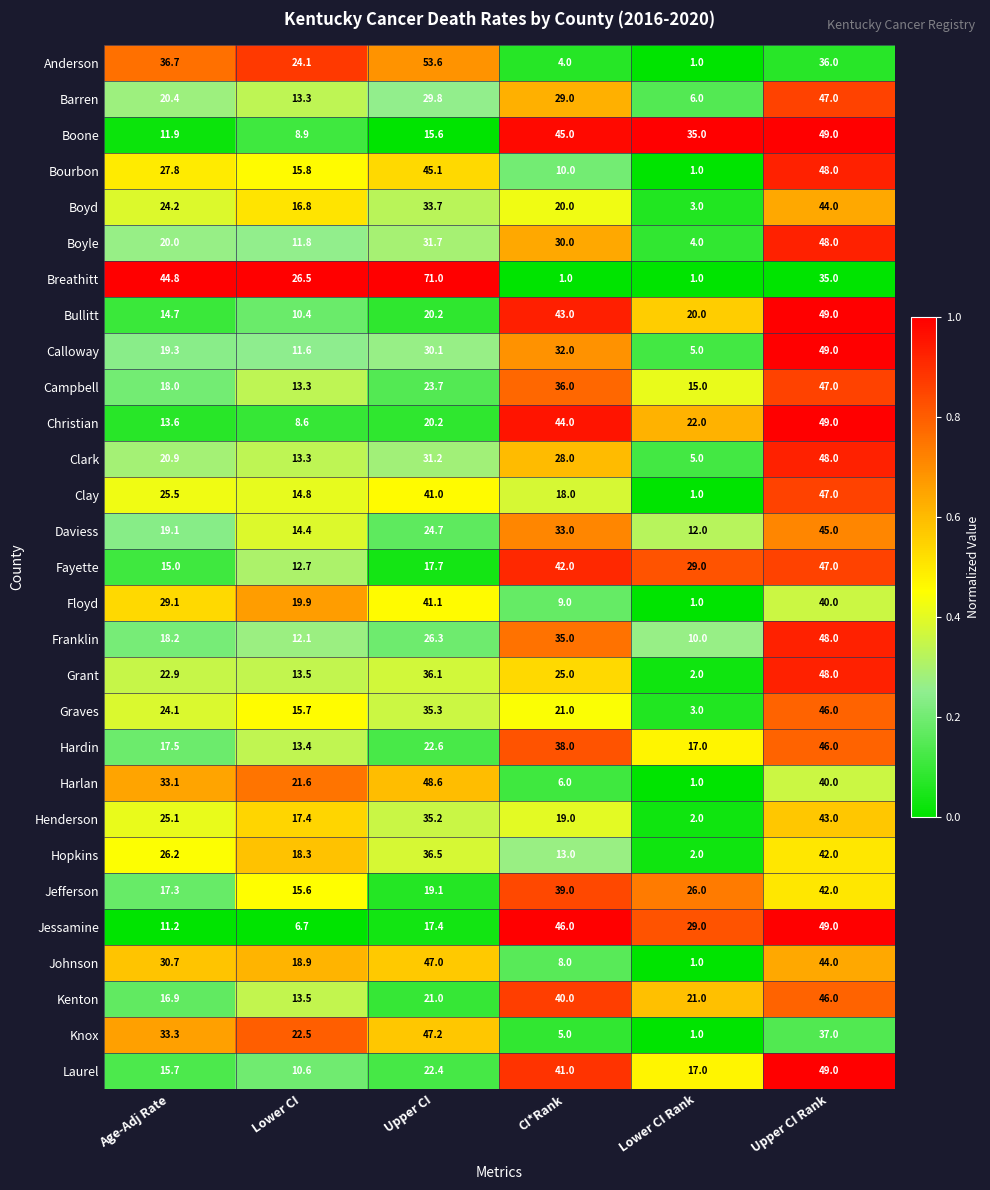

Which label corresponds to the largest value in the chart?

Upper CI